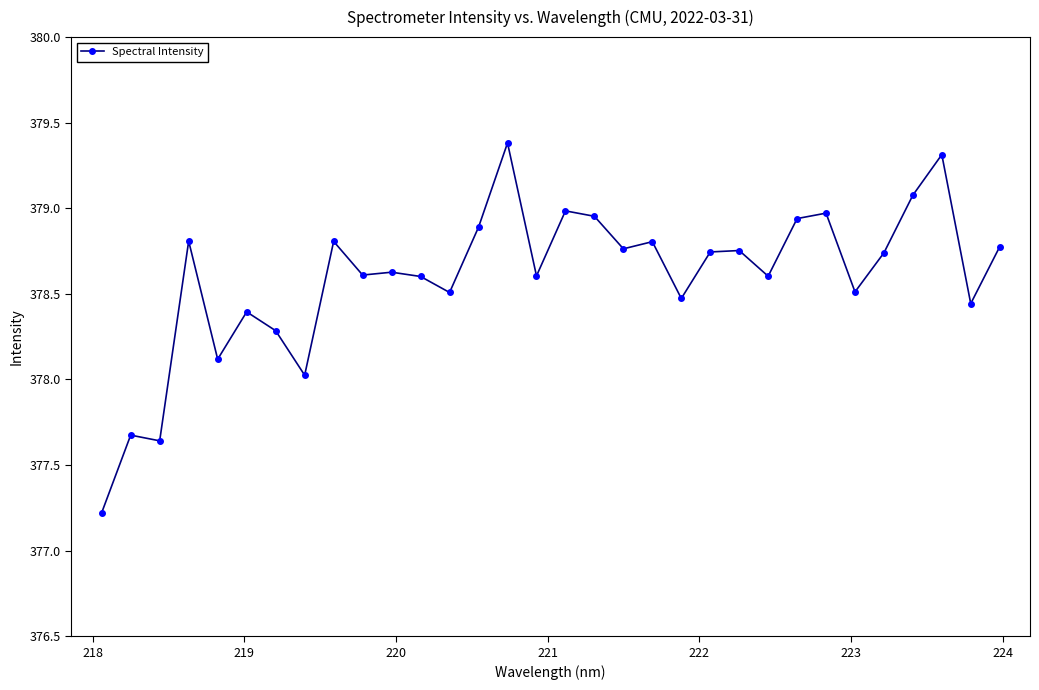

What is the sum of all values?

12115.1